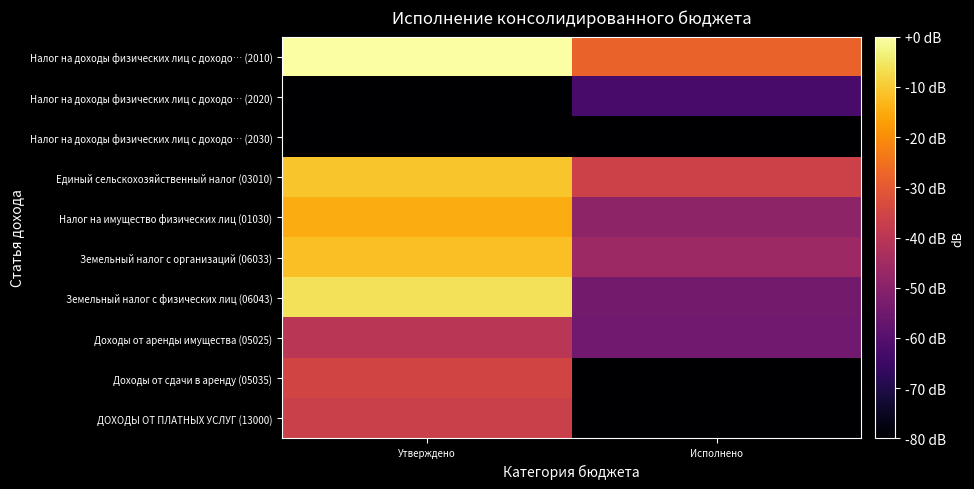

Between Утверждено and Исполнено, which is larger?

Утверждено